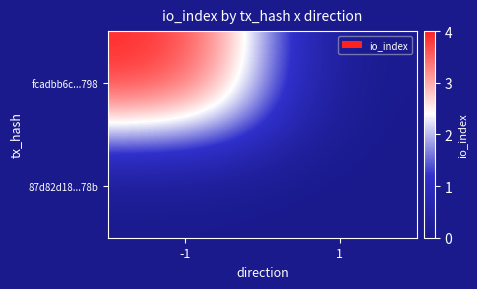

Rank the series at -1 from highest to lowest value.

fcadbb6c...798, 87d82d18...78b